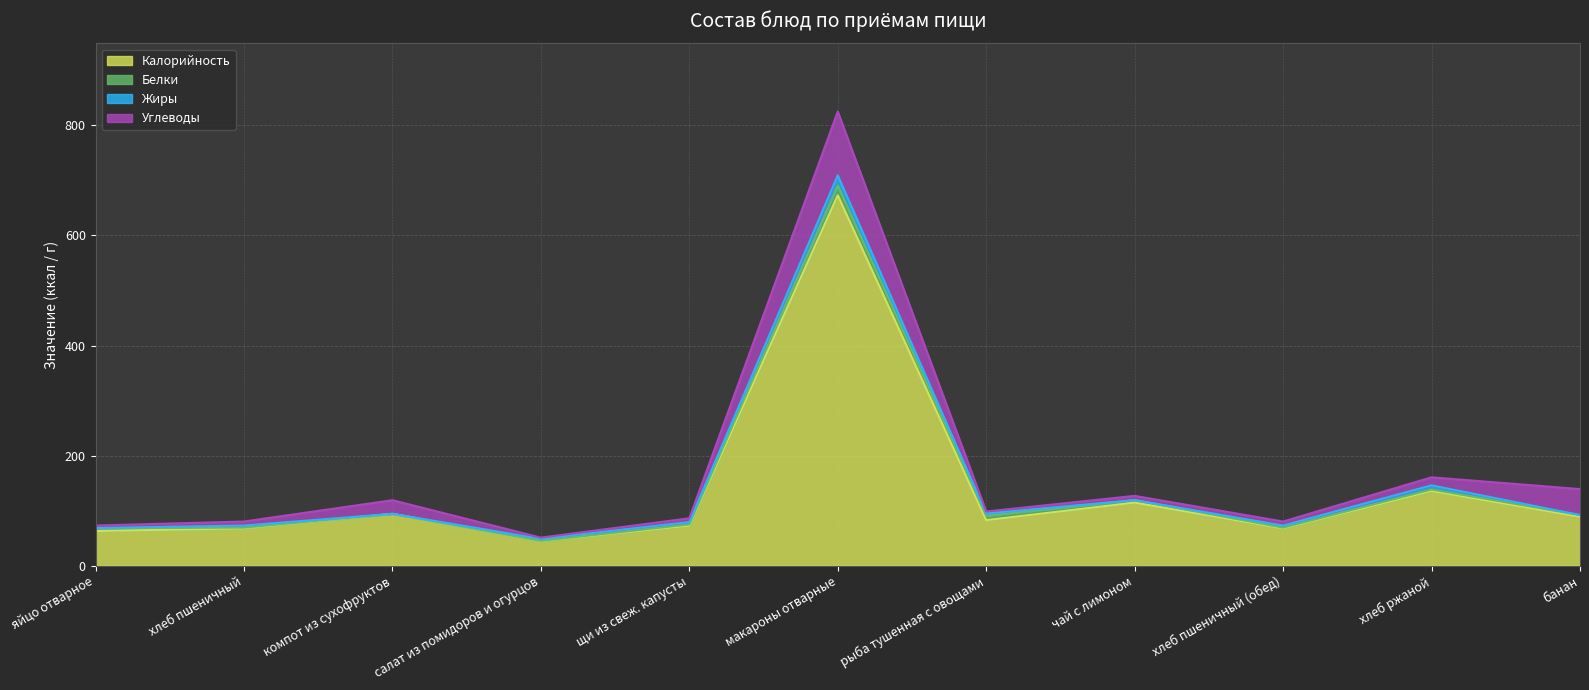

What are all the series names shown in the legend?

Калорийность, Белки, Жиры, Углеводы